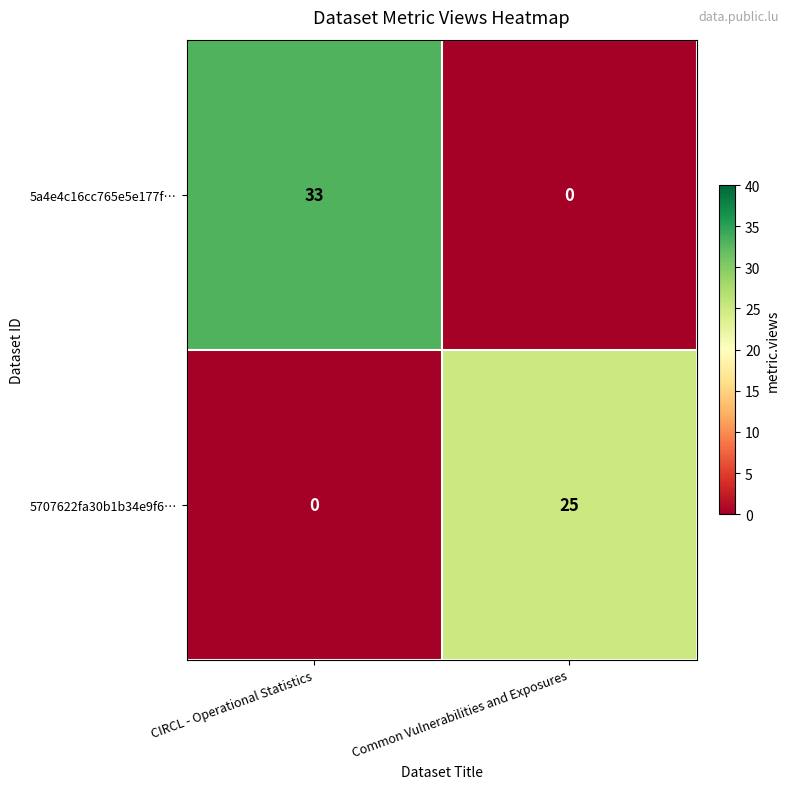

How many positive values does the 5a4e4c16cc765e5e177f… series have?

1